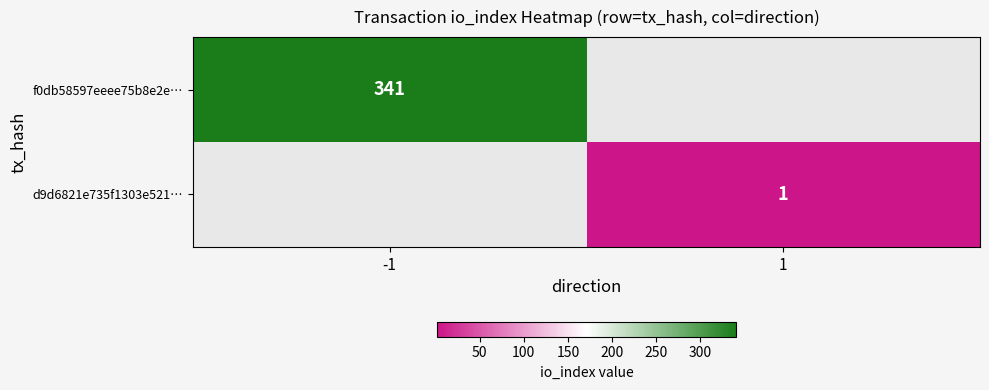

The f0db58597eeee75b8e2e… series shows 445 at -1. True or false?

False